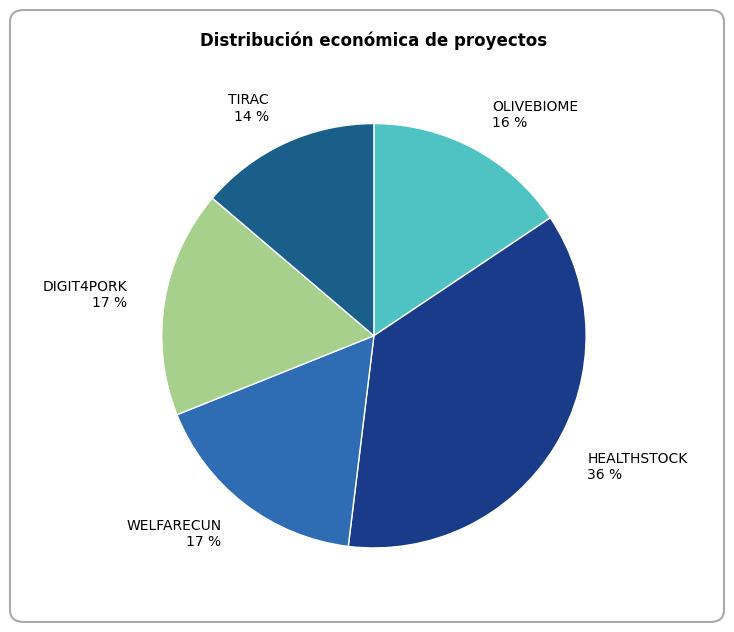

Which slice is the smallest?

TIRAC